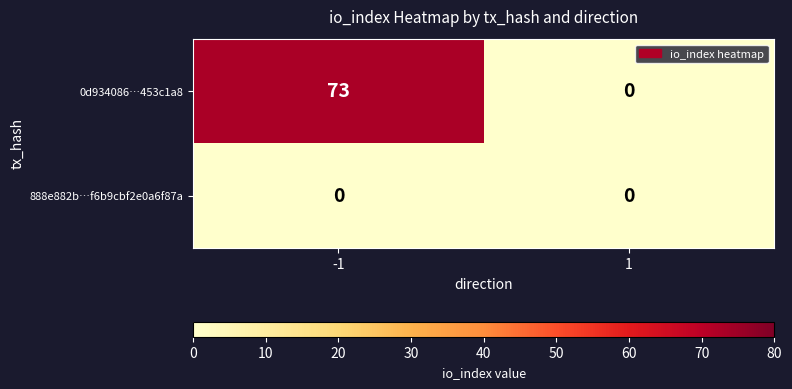

Which series has the largest total across all categories?

0d934086…453c1a8